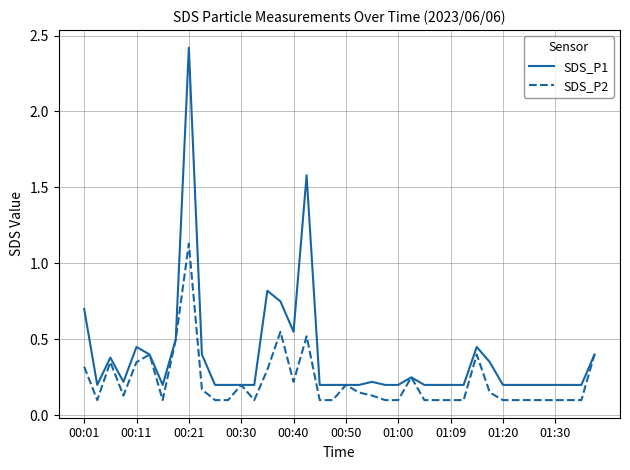

What is the greatest value displayed?

2.4